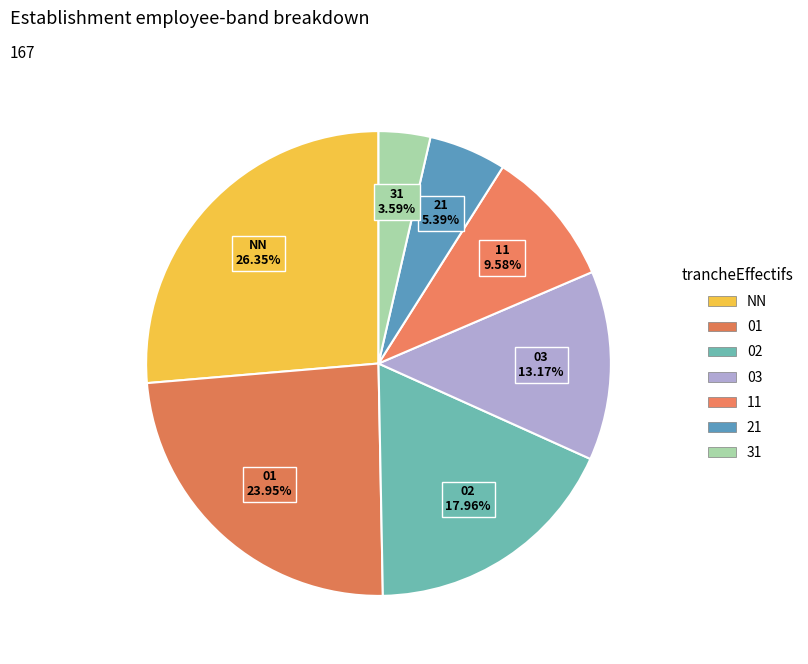

Is it true that 31 is 4% of the pie?

True